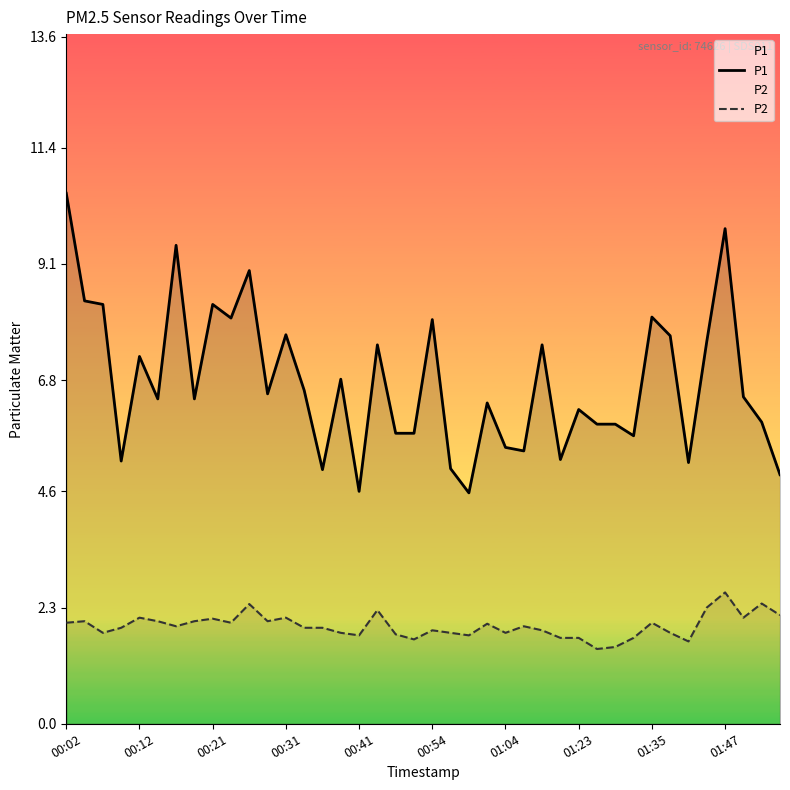

True or false: P1 and P2 intersect in this chart.

False